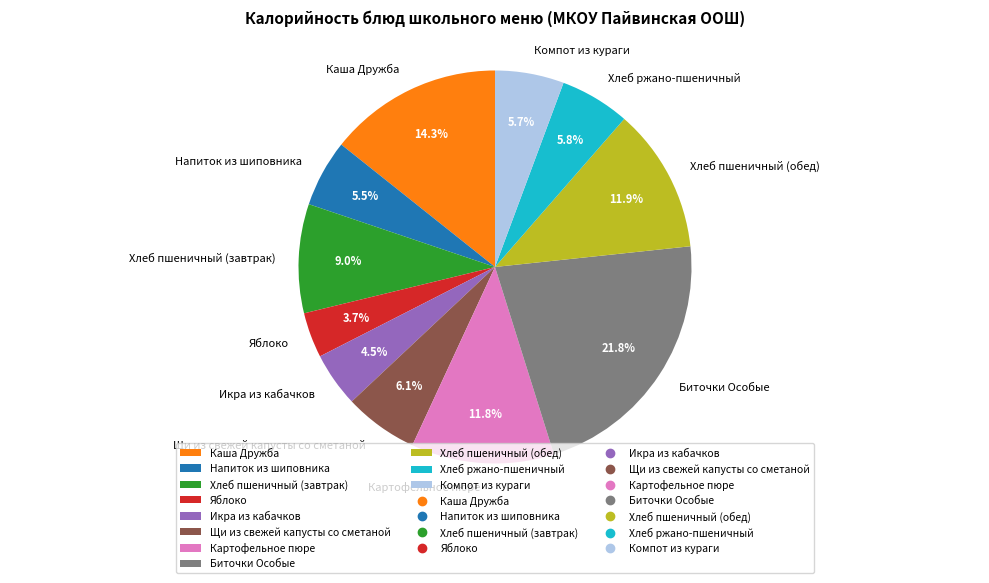

To the nearest percent, what is the average slice percentage?

9%